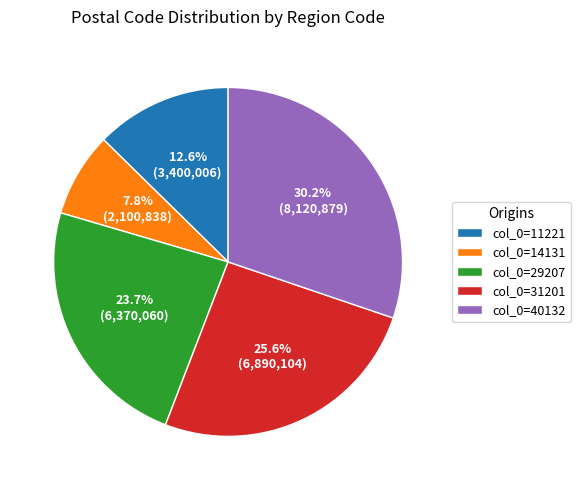

Combined, do col_0=31201 and col_0=40132 account for over 50%?

Yes